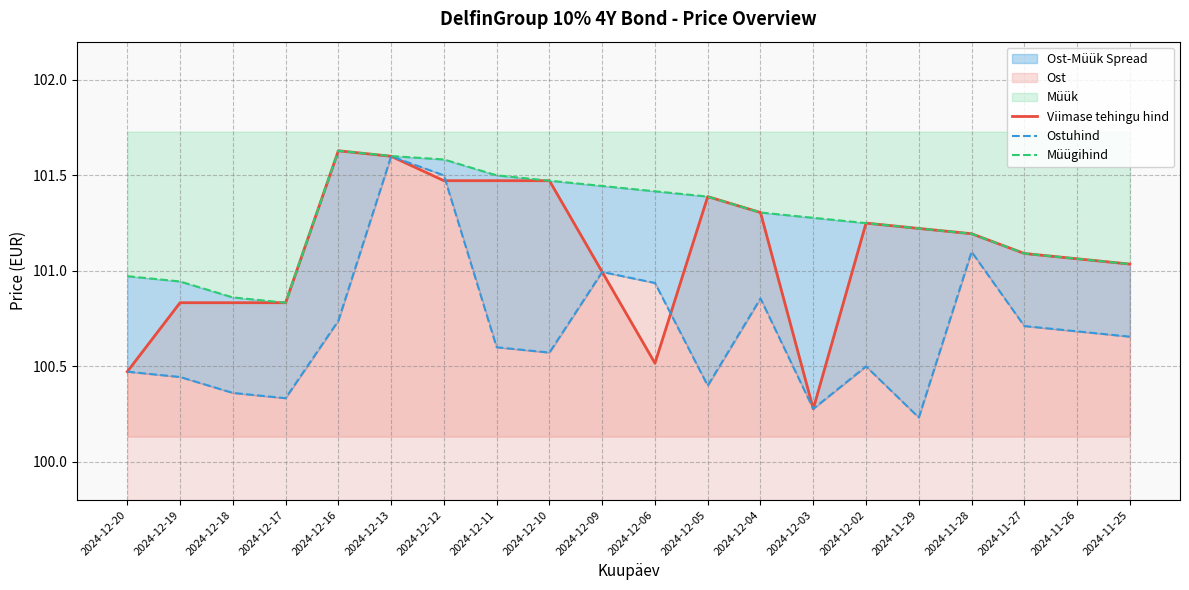

How many interior local valleys does the Ostuhind series have?

5